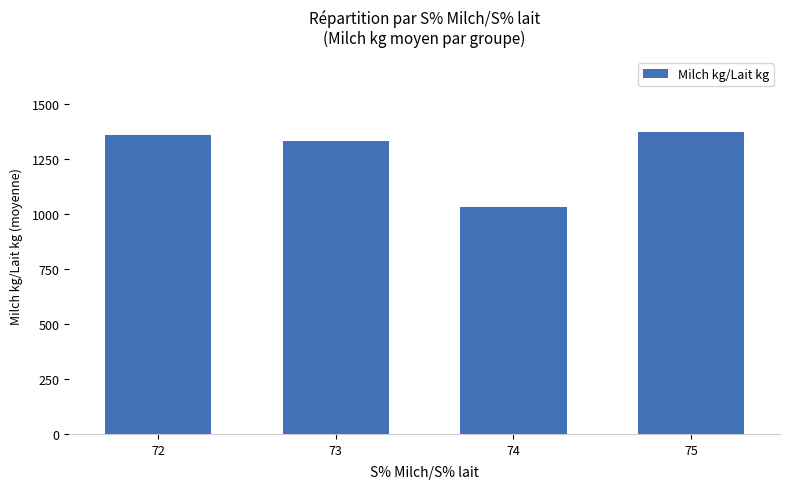

Reading left to right, what are all the values shown in this chart?

1358	1333	1031	1372